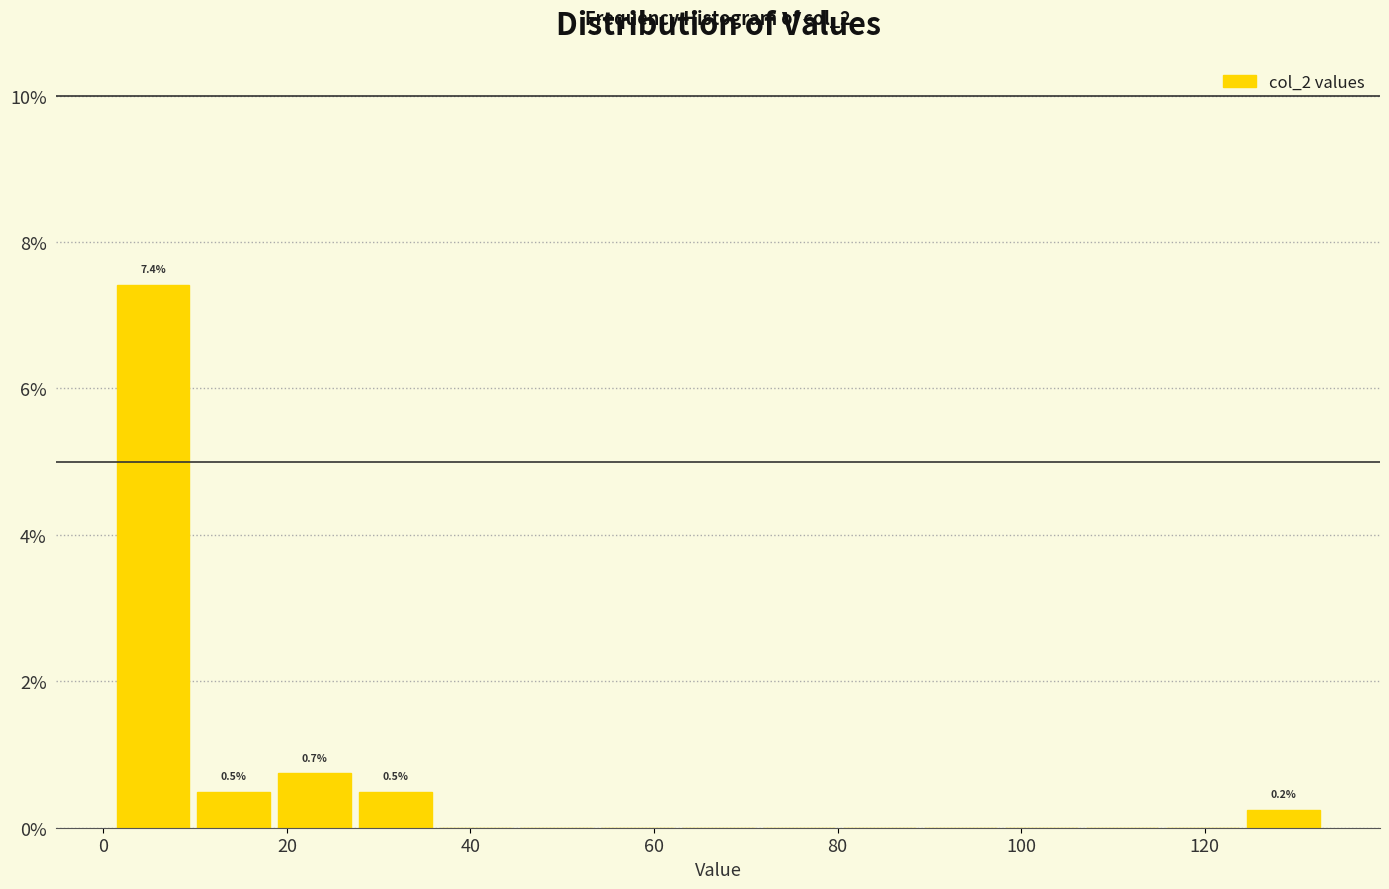

Over which range of the x-axis is the bar tallest?

1.0 to 9.8